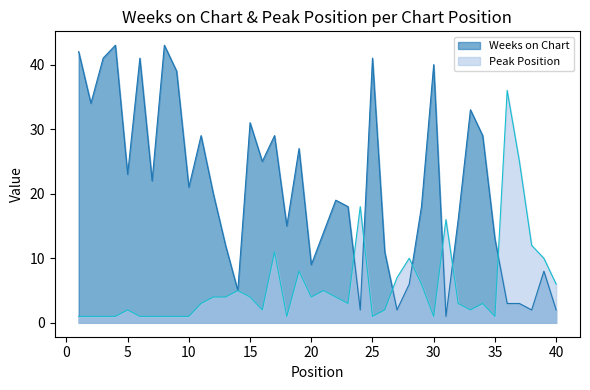

Between 3 and 9, which series saw the biggest shift?

Weeks on Chart